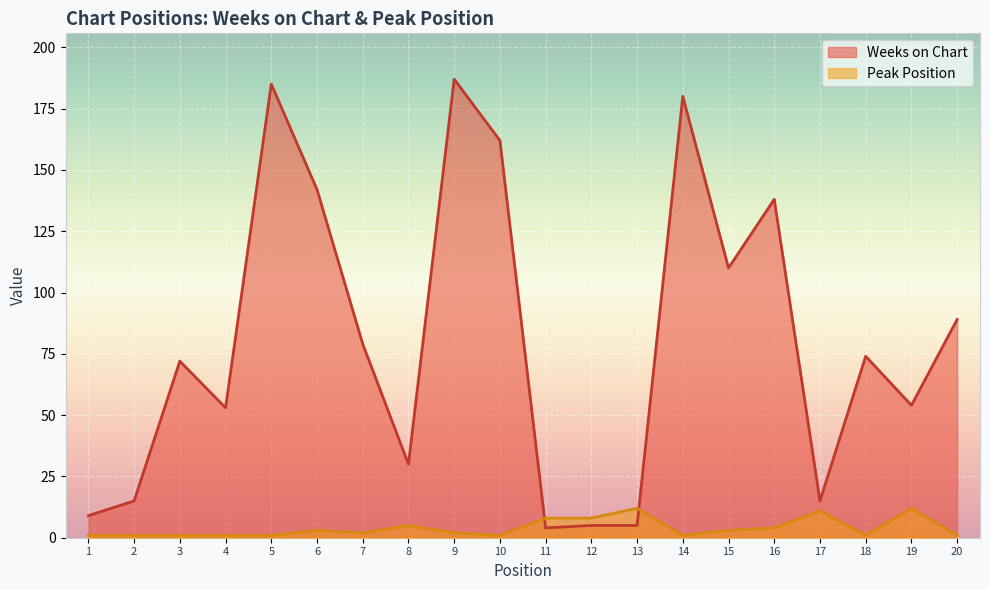

What is the average value of the Weeks on Chart series?

80